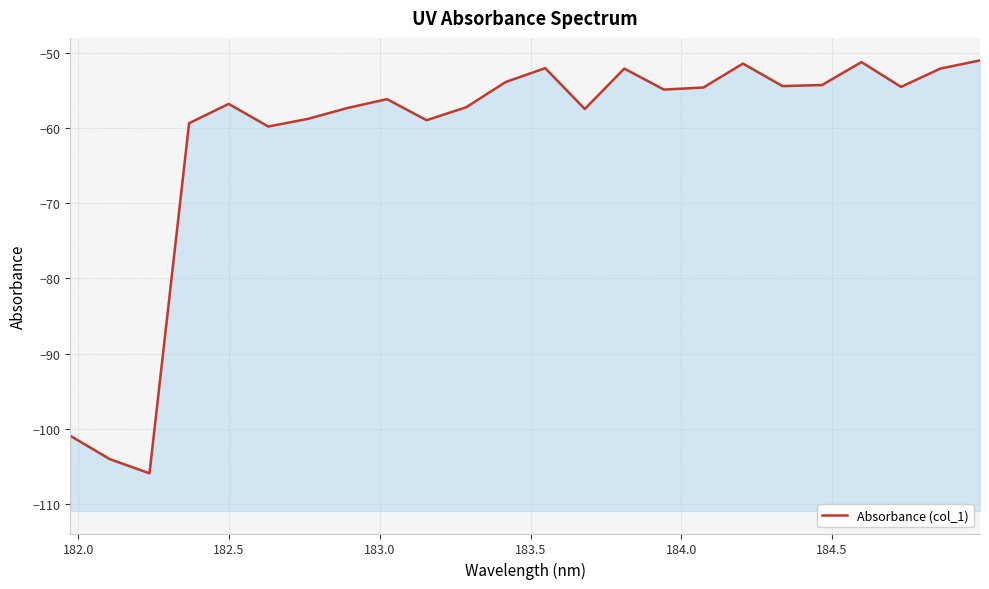

How many lines are shown in the chart?

1